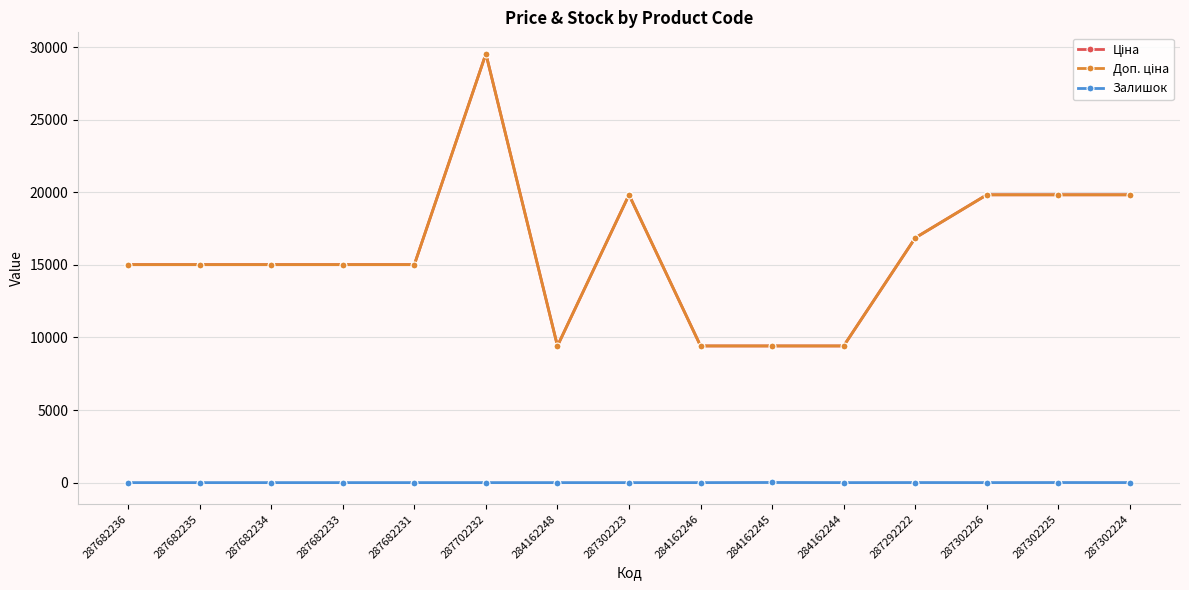

Reading left to right, extract all data points from this chart.

Ціна: 287682236=15019.2	287682235=15019.2	287682234=15019.2	287682233=15019.2	287682231=15019.2	287702232=29548.9	284162248=9416.9	287302223=19831.1	284162246=9416.9	284162245=9416.9	284162244=9416.9	287292222=16863.2	287302226=19831.1	287302225=19831.1	287302224=19831.1
Доп. ціна: 287682236=15019.2	287682235=15019.2	287682234=15019.2	287682233=15019.2	287682231=15019.2	287702232=29548.9	284162248=9416.9	287302223=19831.1	284162246=9416.9	284162245=9416.9	284162244=9416.9	287292222=16863.2	287302226=19831.1	287302225=19831.1	287302224=19831.1
Залишок: 287682236=0.0	287682235=0.0	287682234=0.0	287682233=0.0	287682231=0.0	287702232=0.0	284162248=0.0	287302223=0.0	284162246=0.0	284162245=9.0	284162244=0.0	287292222=4.0	287302226=1.0	287302225=5.0	287302224=3.0